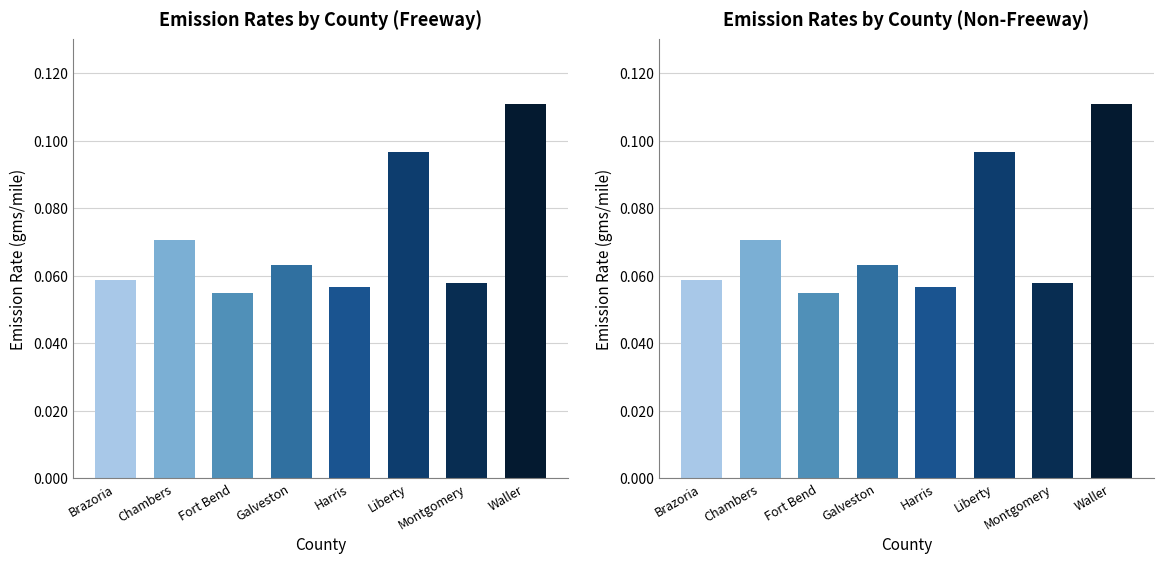

Does the chart contain any negative values?

No